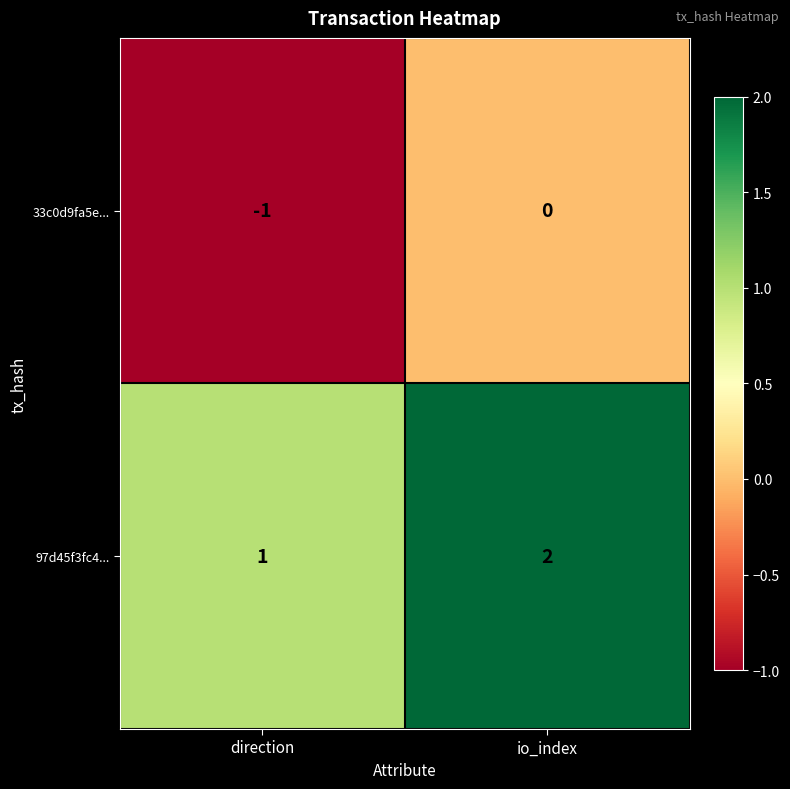

At which label is 97d45f3fc4... closest to 1?

direction